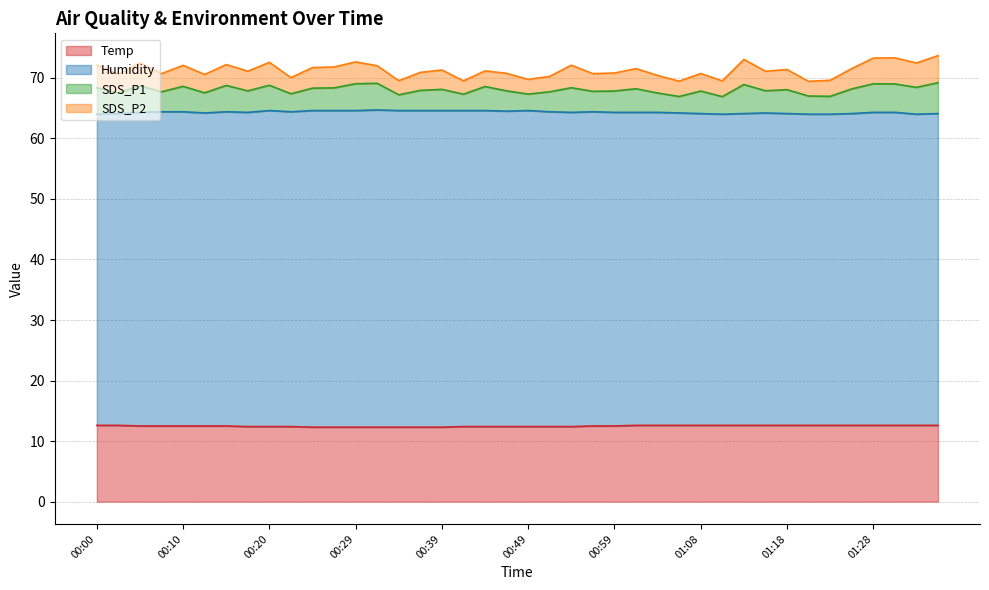

The value of Humidity at 01:04 is 64.3. True or false?

True